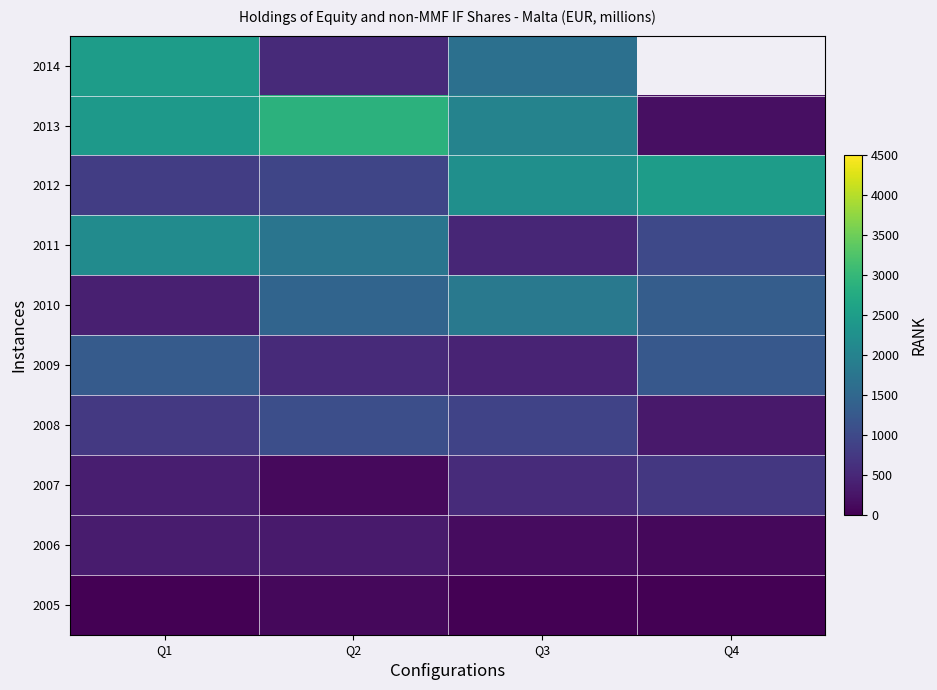

Rank the categories by 2007 value from lowest to highest.

Q2, Q1, Q3, Q4